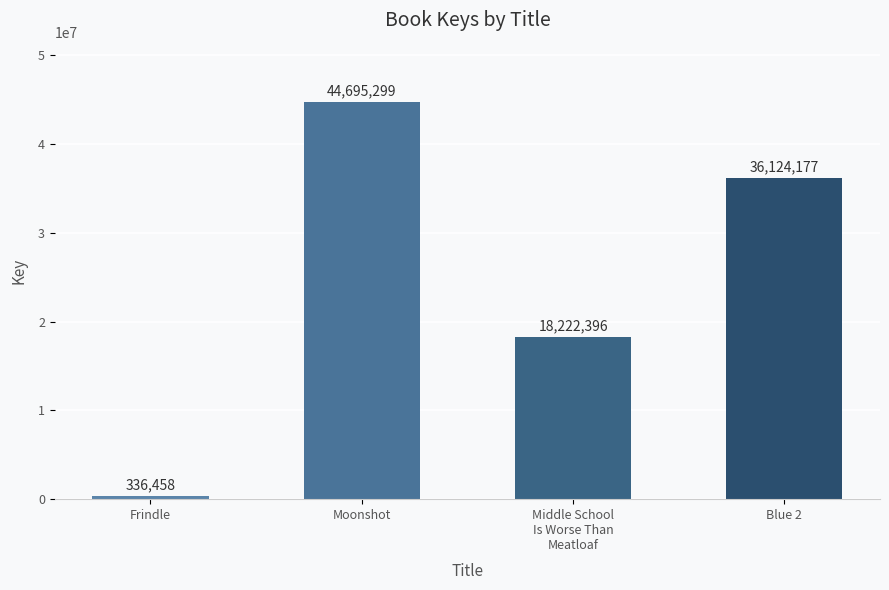

At which category does the chart reach its minimum across all series?

Frindle